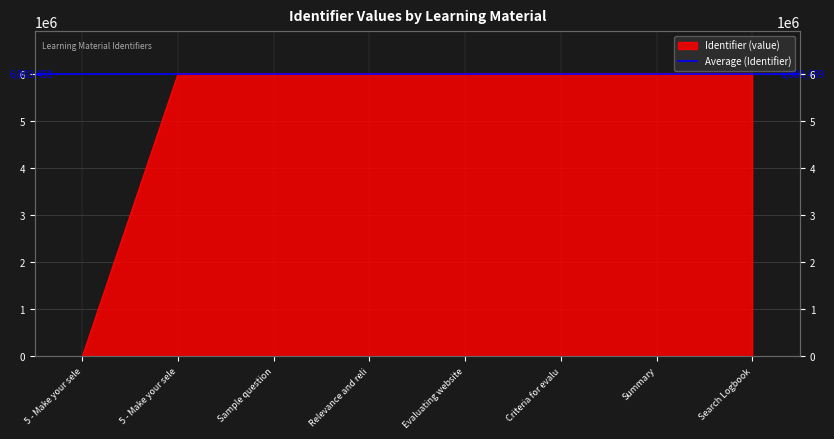

Which label corresponds to the largest value in the chart?

Search Logbook